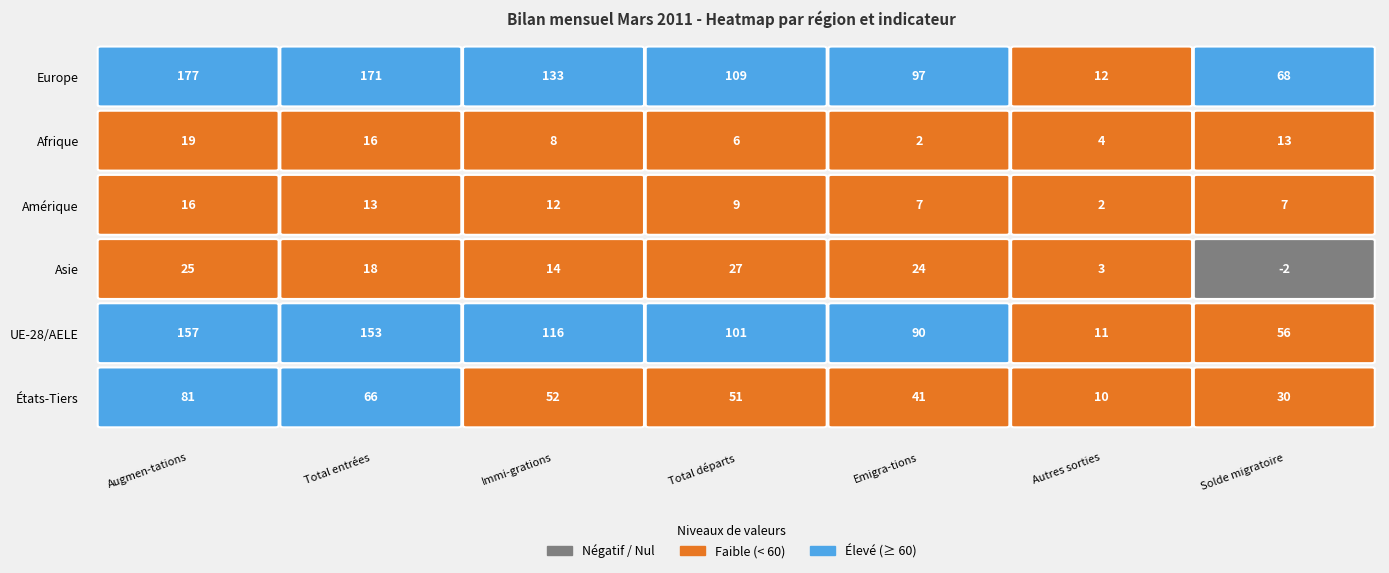

True or false: Amérique has a value of 16 at Augmen-tations.

True